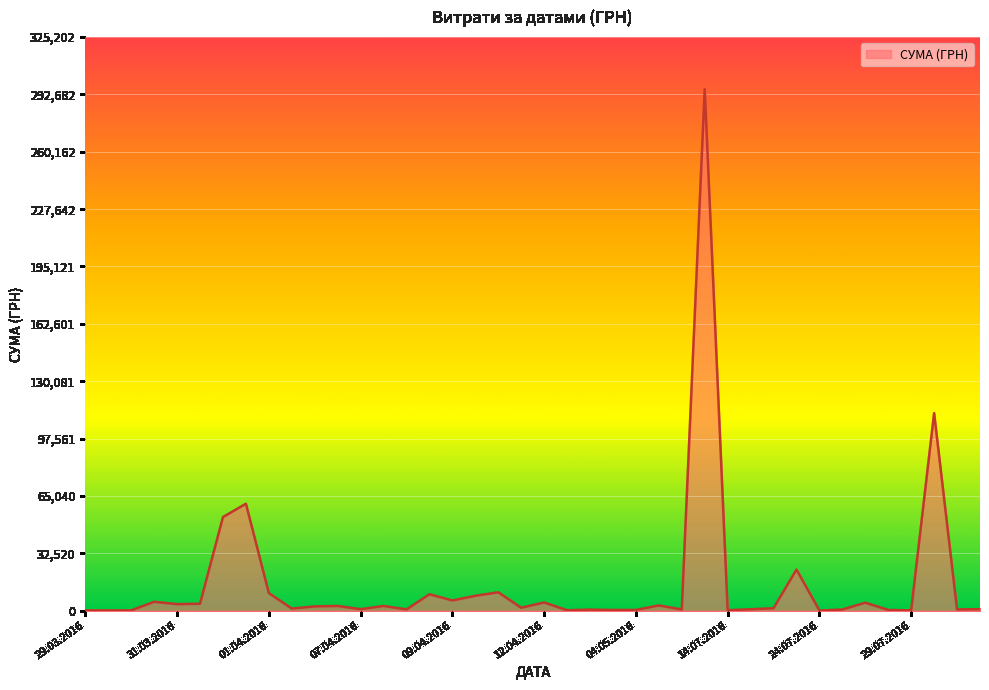

What is the greatest value displayed?

295638.6